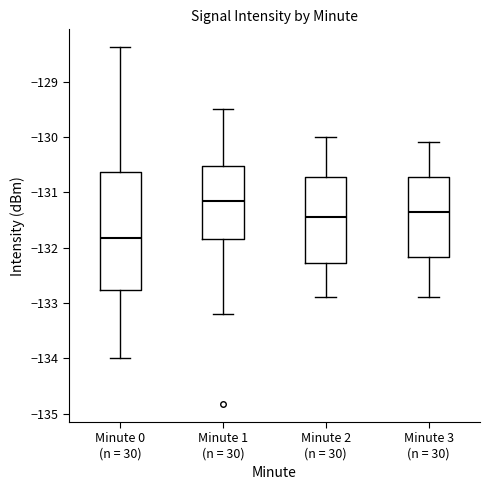

Which box is the tallest, from its lower edge to its upper edge?

Minute 0 (n = 30)